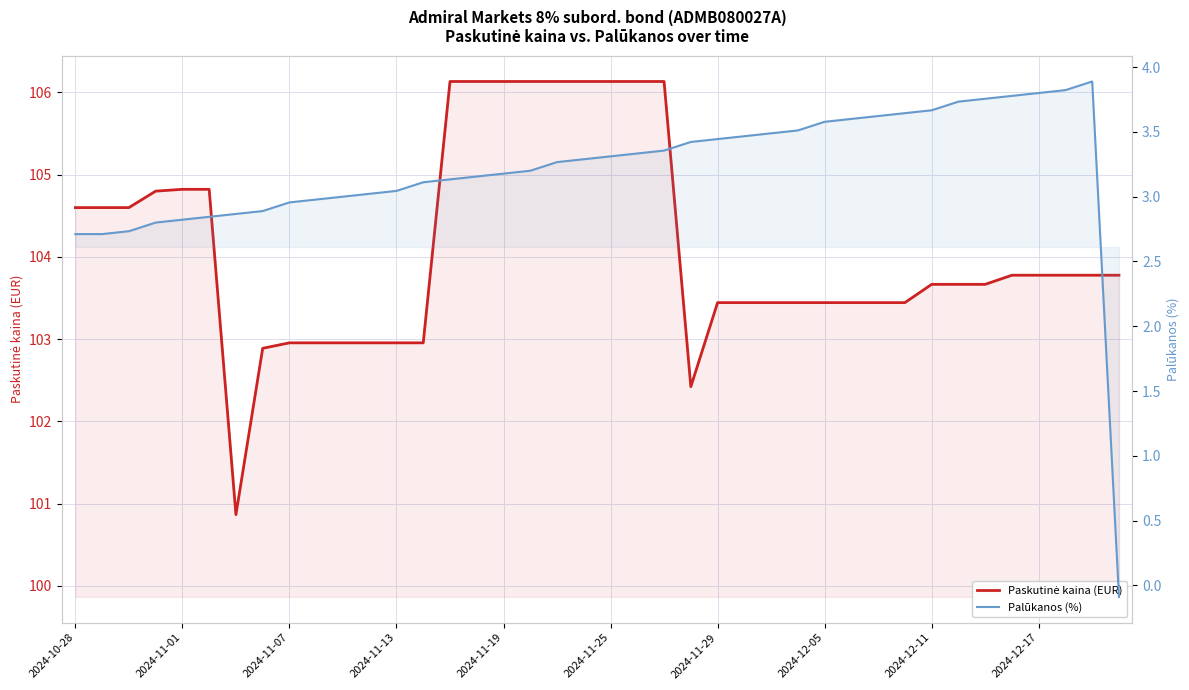

Where is Palūkanos (%) nearest to the value 1?

39